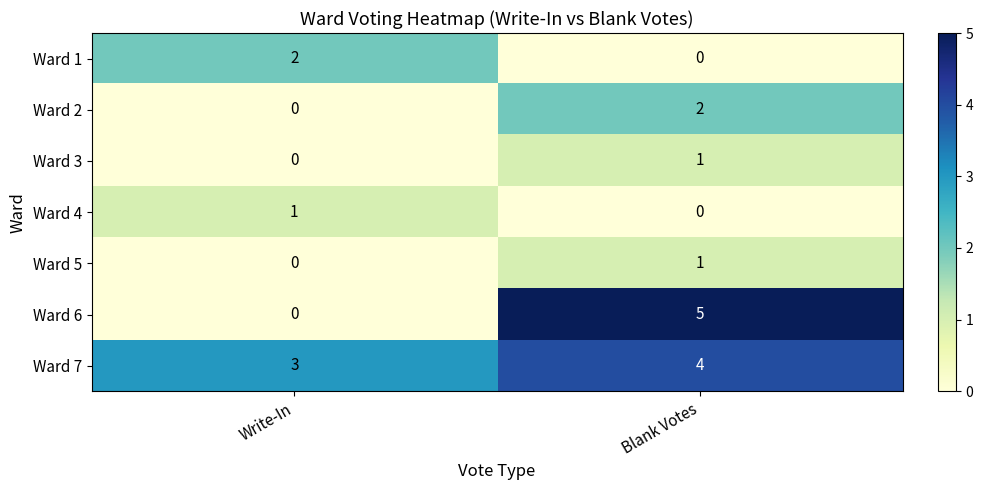

Reading left to right, what are all the values shown in this chart?

Ward 1: 2	0
Ward 2: 0	2
Ward 3: 0	1
Ward 4: 1	0
Ward 5: 0	1
Ward 6: 0	5
Ward 7: 3	4